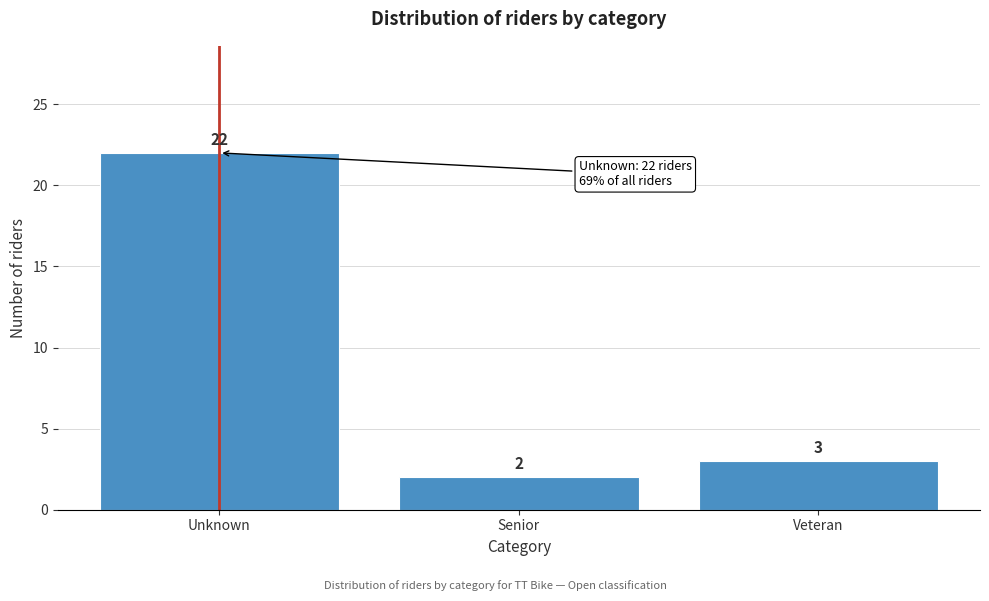

Reading left to right, list all the values displayed in this chart.

22	2	3